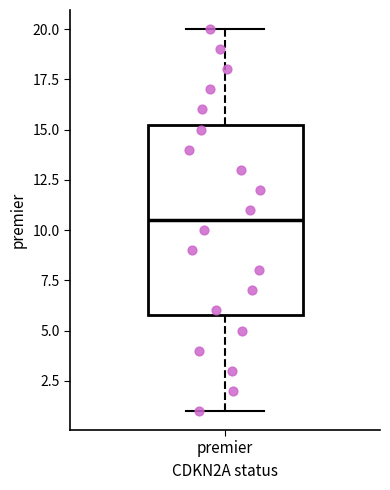

Read this box plot against the y-axis: the position of the median line, the range covered by the box, and the ends of both whiskers. The values are not printed on the chart, so give them approximately, as read against the axis.

median 10.5, box 6.0 to 15.5, whiskers 1.0 to 20.0